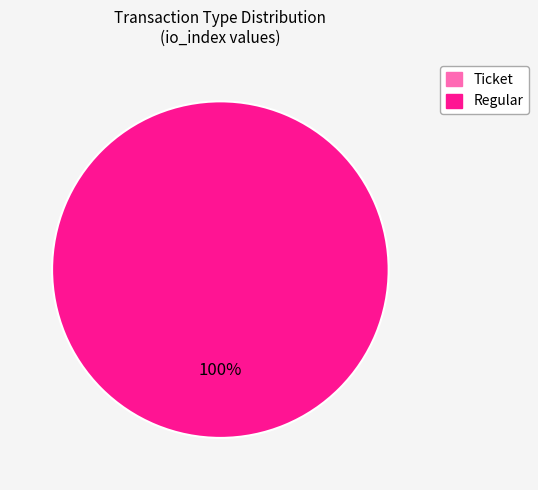

Is there a majority slice in this chart?

Yes